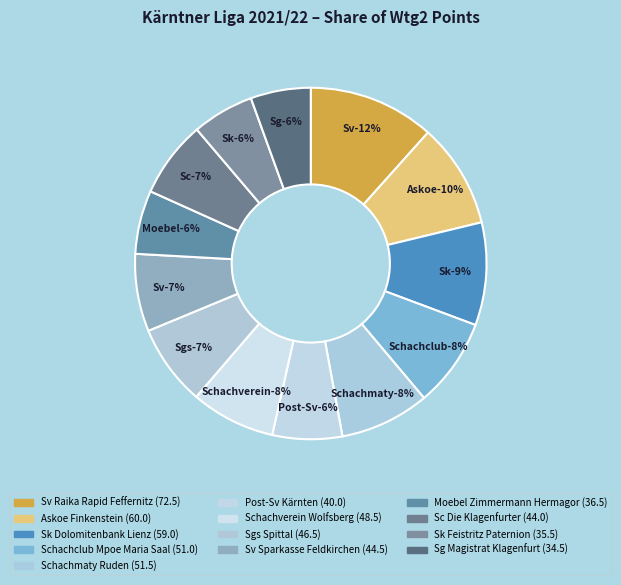

Which slice is the smallest?

Sg Magistrat Klagenfurt